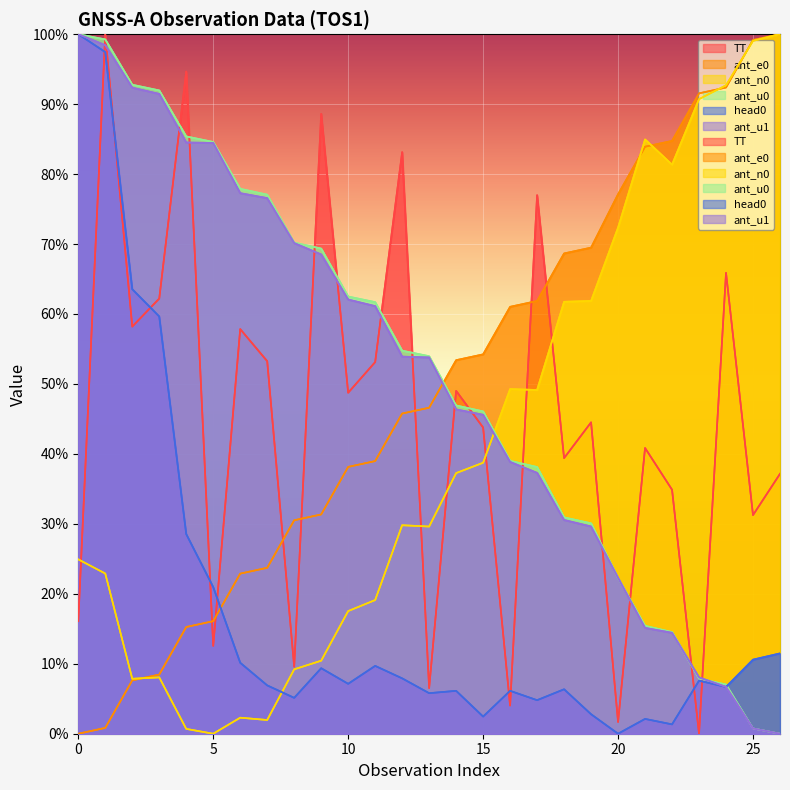

What is the sum of the head0 values at 7 and 18?

13.3